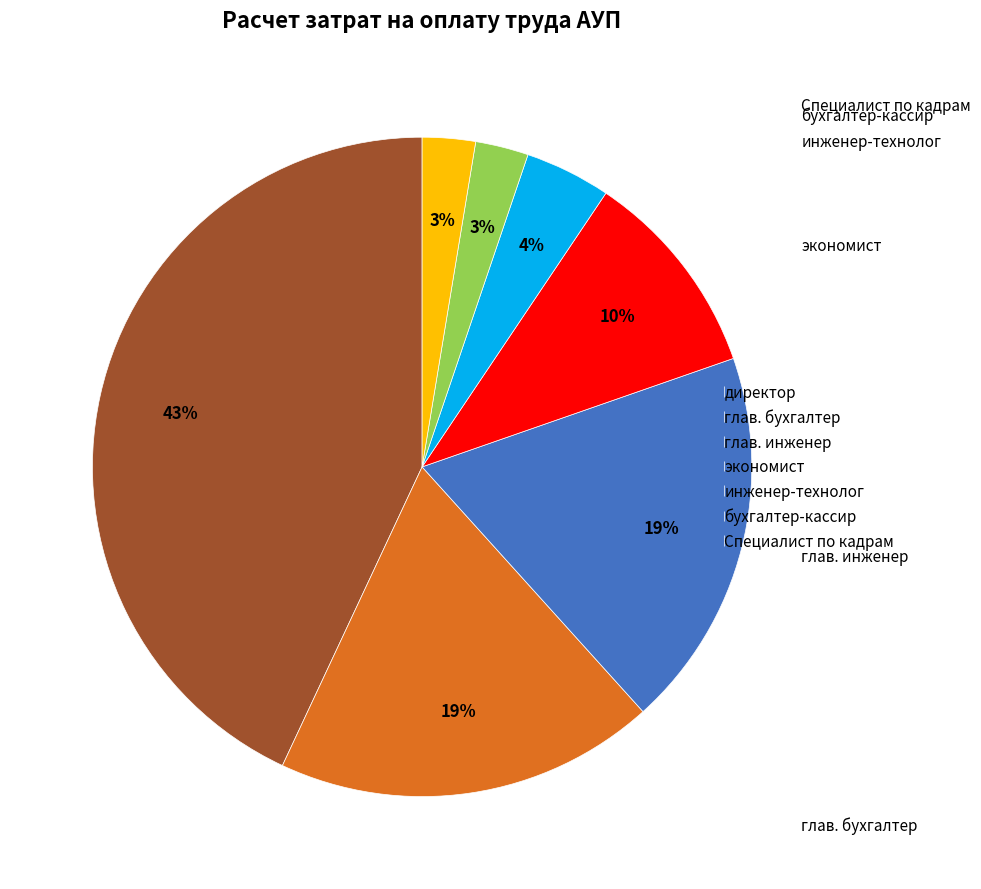

Combined, do глав. инженер and директор account for over 50%?

Yes